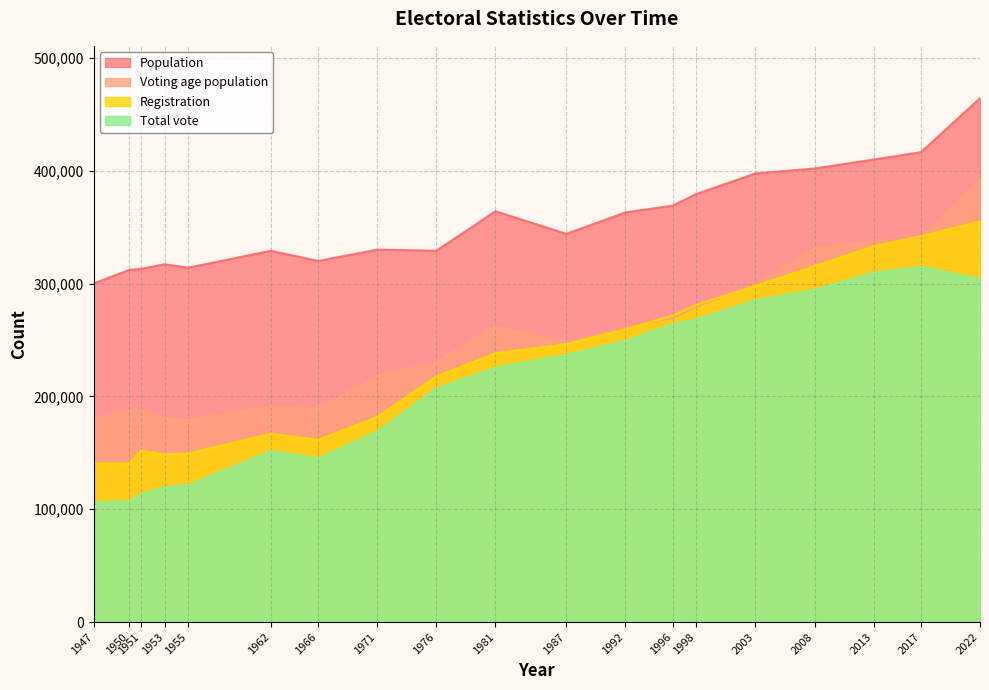

True or false: Population has a value of 320000 at 1966.

True